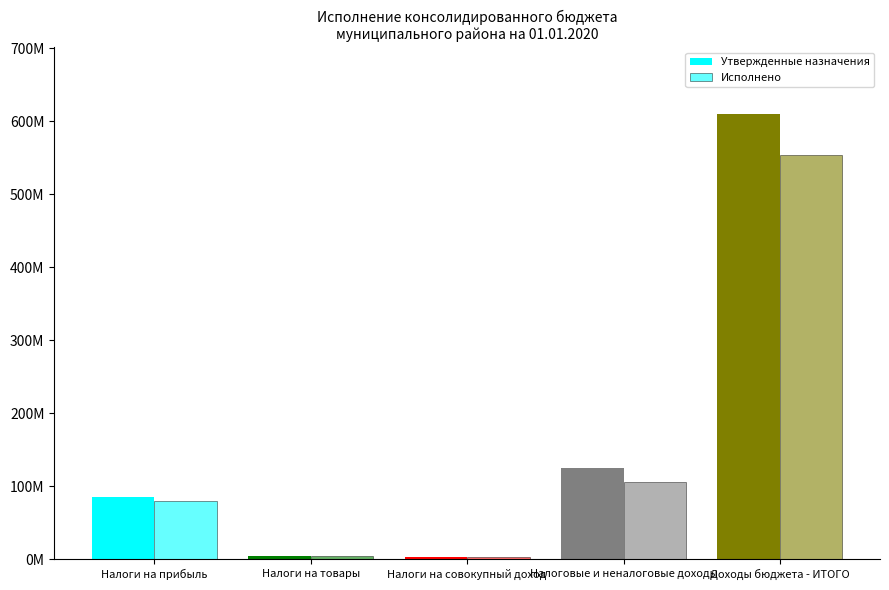

What is the total value across all series at Налоговые и неналоговые доходы?

229717153.9